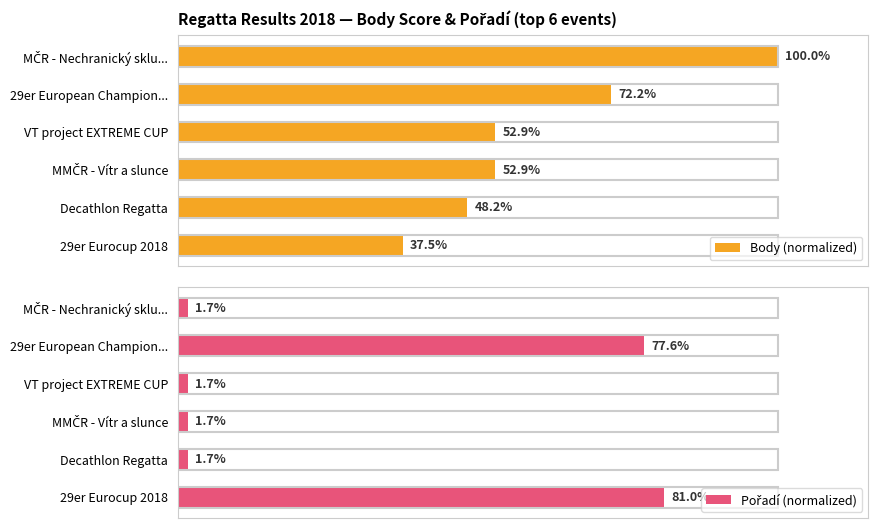

At which label is Body (normalized) closest to 68?

29er European Champion...